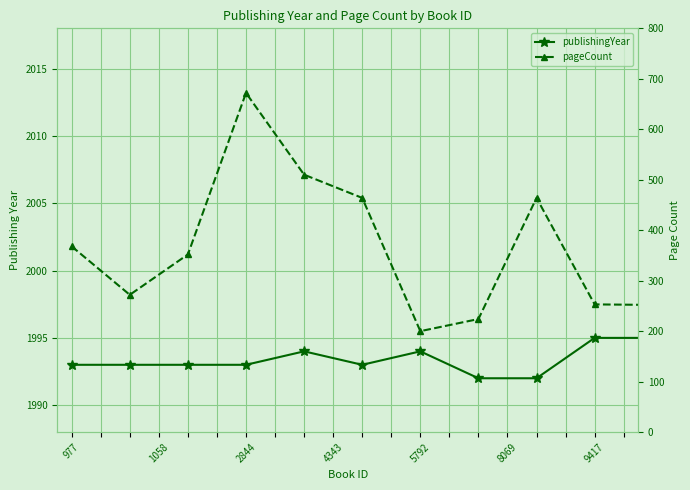

In publishingYear, how many points are lower than both neighbors (excluding endpoints)?

2